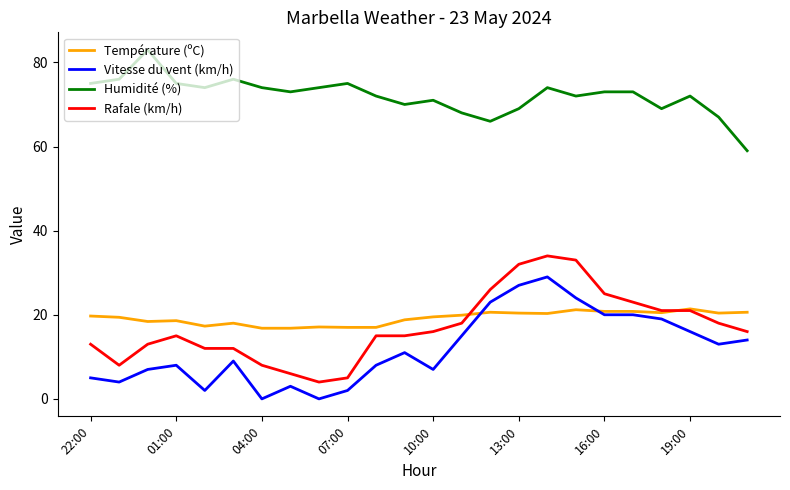

What is the average value of the Humidité (%) series?

72.1